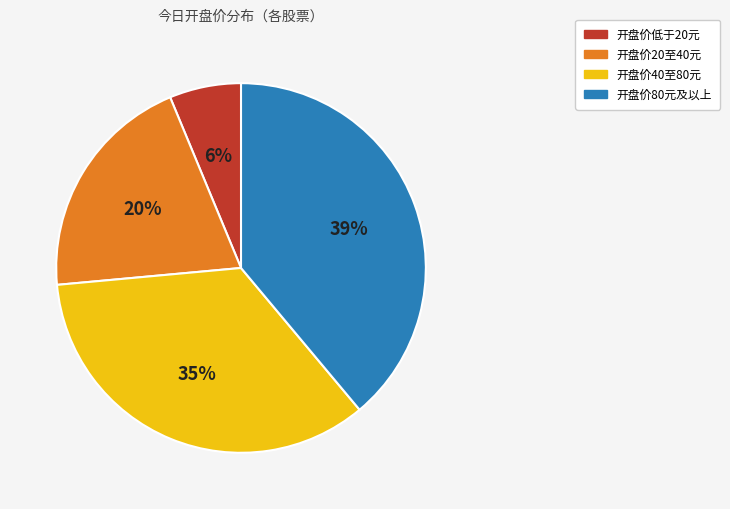

To the nearest percent, what is the difference between the largest and smallest slice percentages?

33%